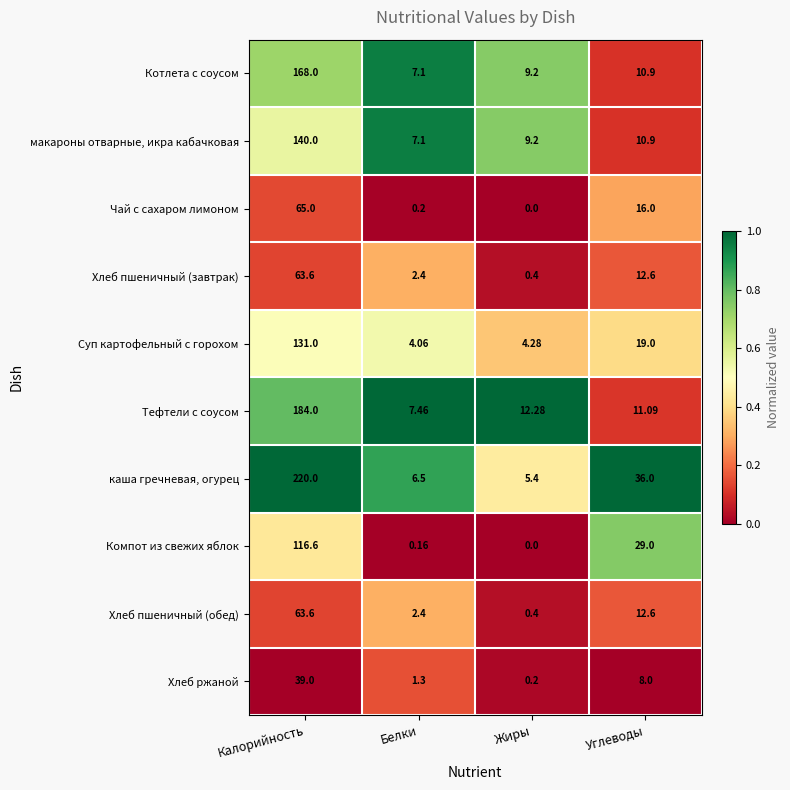

Which category has the highest value in the Чай с сахаром лимоном series?

Калорийность